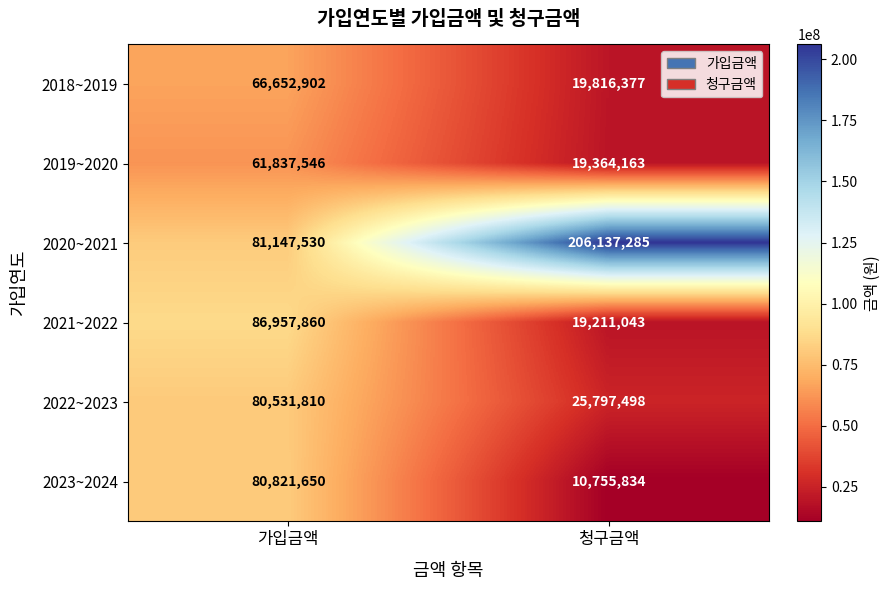

At which category is the sum across all series the highest?

가입금액